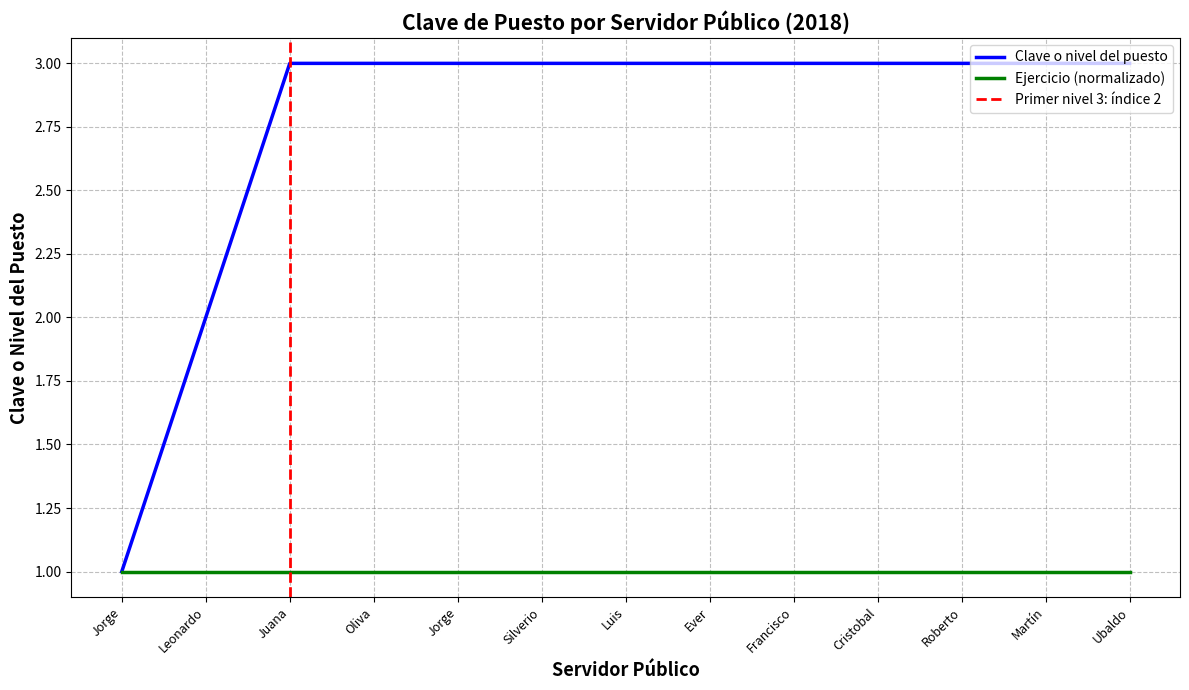

What value does the data have at Silverio?

3